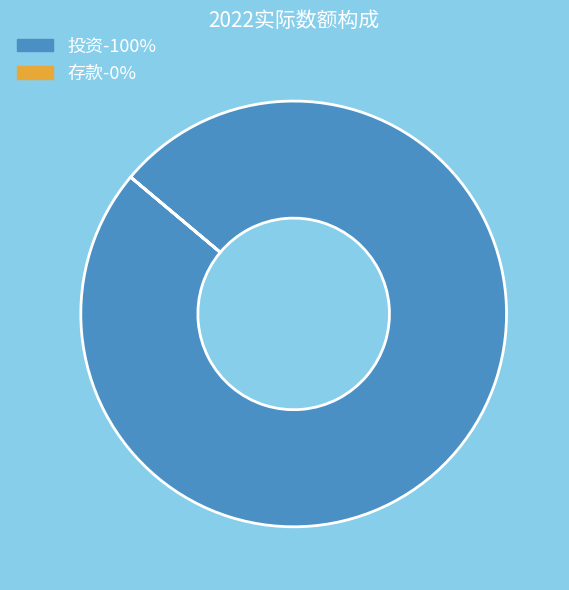

The 投资-100% slice represents 100% of the pie. True or false?

True